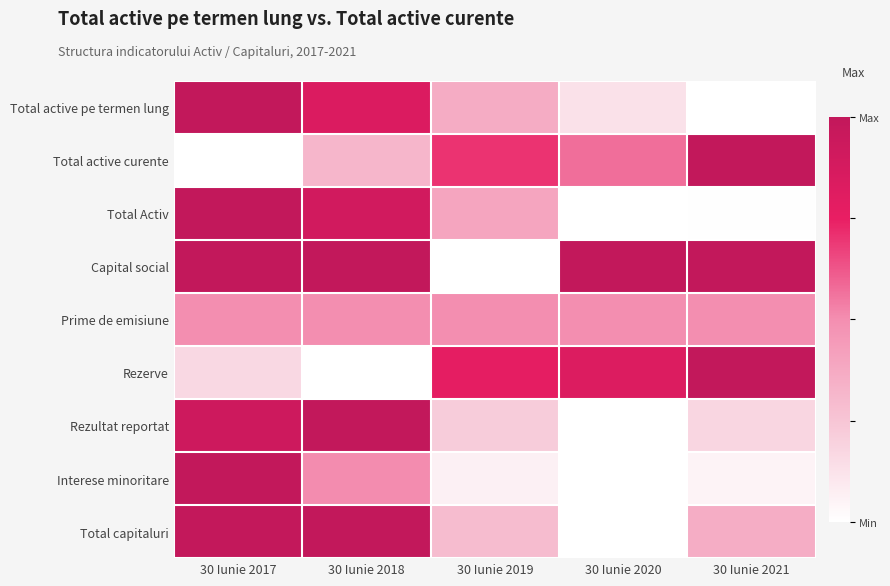

Reading right to left, what are all the values shown in this chart?

Total active pe termen lung: 30 Iunie 2021=0.0	30 Iunie 2020=0.1	30 Iunie 2019=0.4	30 Iunie 2018=0.8	30 Iunie 2017=1.0
Total active curente: 30 Iunie 2021=1.0	30 Iunie 2020=0.6	30 Iunie 2019=0.7	30 Iunie 2018=0.3	30 Iunie 2017=0.0
Total Activ: 30 Iunie 2021=0.0	30 Iunie 2020=0.0	30 Iunie 2019=0.4	30 Iunie 2018=0.9	30 Iunie 2017=1.0
Capital social: 30 Iunie 2021=1.0	30 Iunie 2020=1.0	30 Iunie 2019=0.0	30 Iunie 2018=1.0	30 Iunie 2017=1.0
Prime de emisiune: 30 Iunie 2021=0.5	30 Iunie 2020=0.5	30 Iunie 2019=0.5	30 Iunie 2018=0.5	30 Iunie 2017=0.5
Rezerve: 30 Iunie 2021=1.0	30 Iunie 2020=0.8	30 Iunie 2019=0.8	30 Iunie 2018=0.0	30 Iunie 2017=0.2
Rezultat reportat: 30 Iunie 2021=0.2	30 Iunie 2020=0.0	30 Iunie 2019=0.2	30 Iunie 2018=1.0	30 Iunie 2017=0.9
Interese minoritare: 30 Iunie 2021=0.1	30 Iunie 2020=0.0	30 Iunie 2019=0.1	30 Iunie 2018=0.5	30 Iunie 2017=1.0
Total capitaluri: 30 Iunie 2021=0.4	30 Iunie 2020=0.0	30 Iunie 2019=0.3	30 Iunie 2018=1.0	30 Iunie 2017=1.0